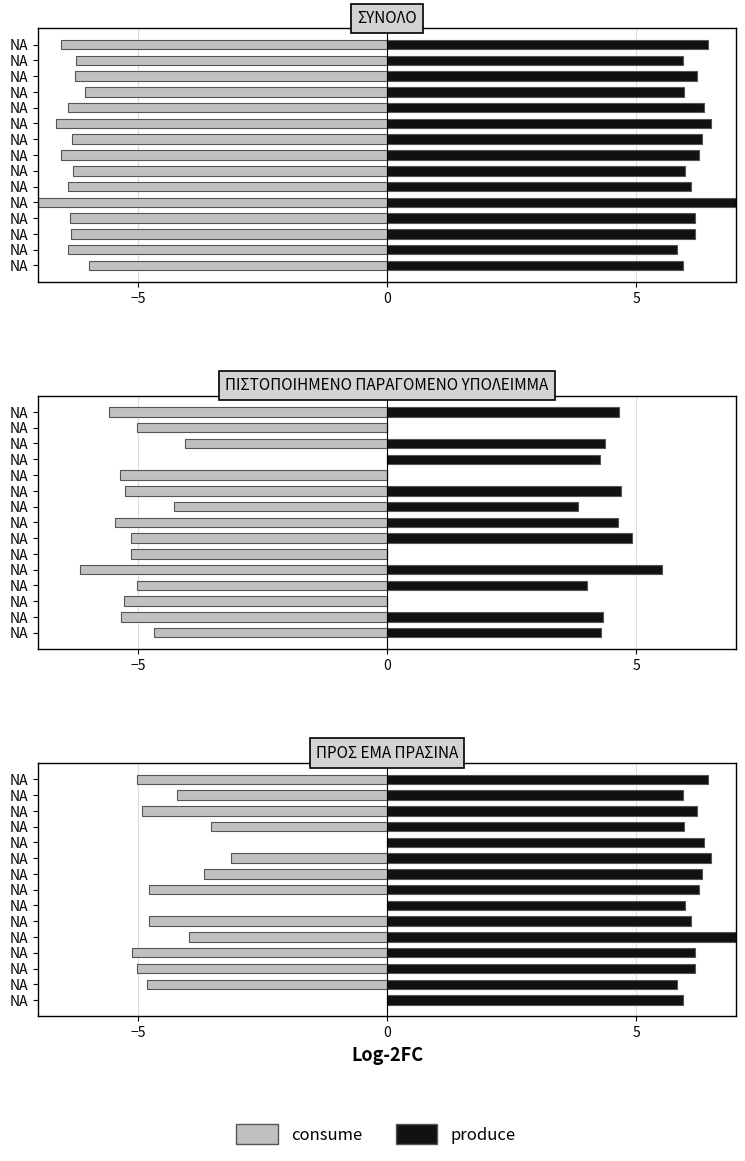

Rank the series by their average value, from highest to lowest.

produce, consume